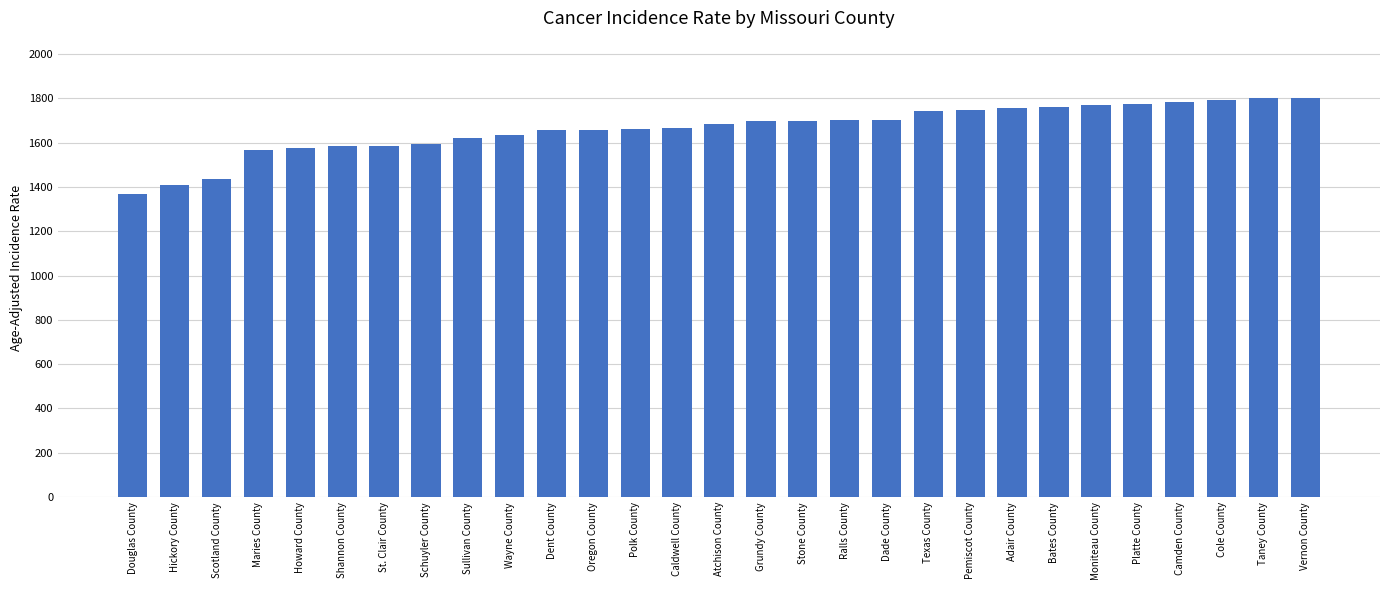

Where does the data first go above 1683?

Atchison County